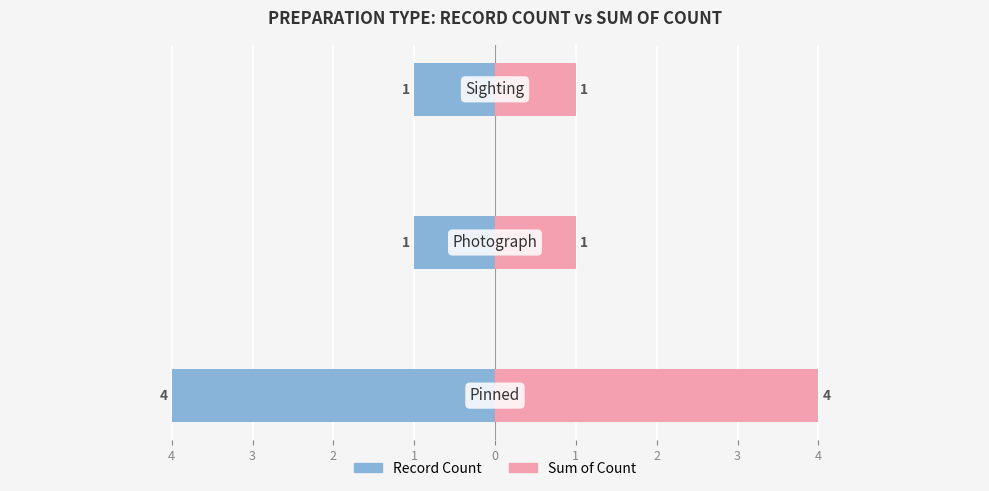

What is the maximum value shown in the chart?

4